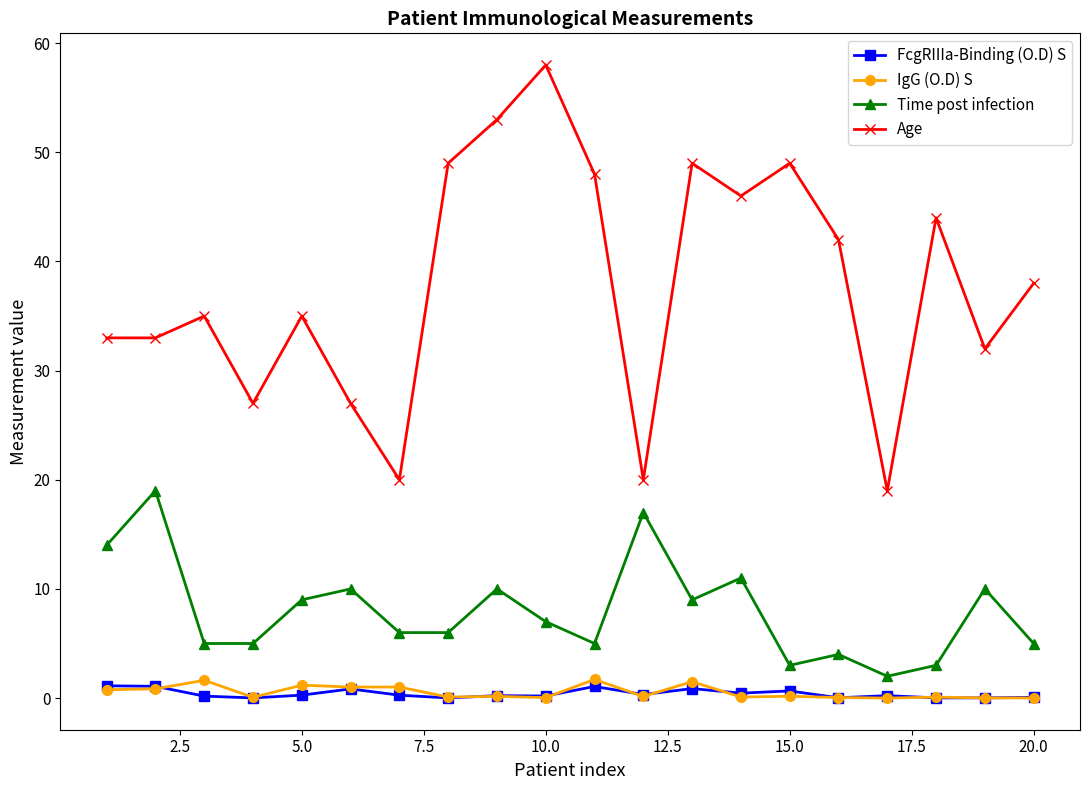

Which series has the widest spread of values?

Age